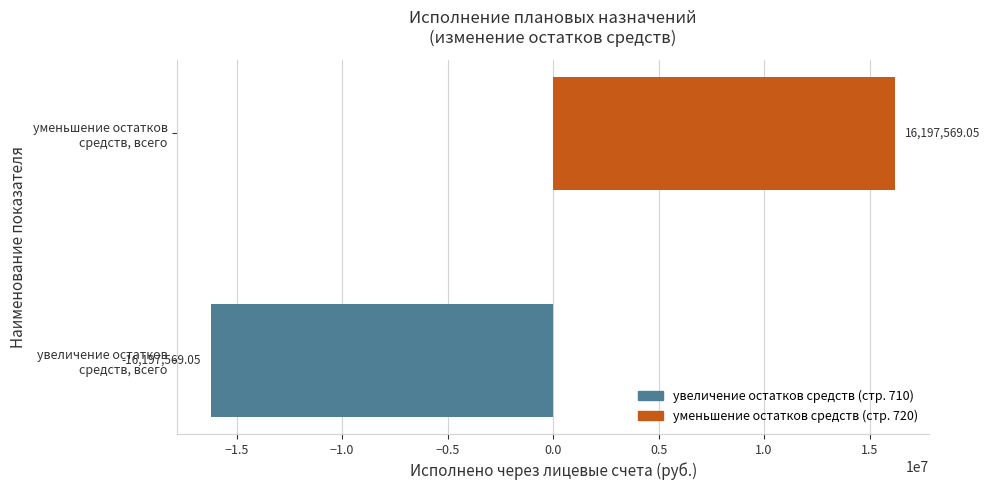

What is the difference between the maximum and minimum values?

32395138.1